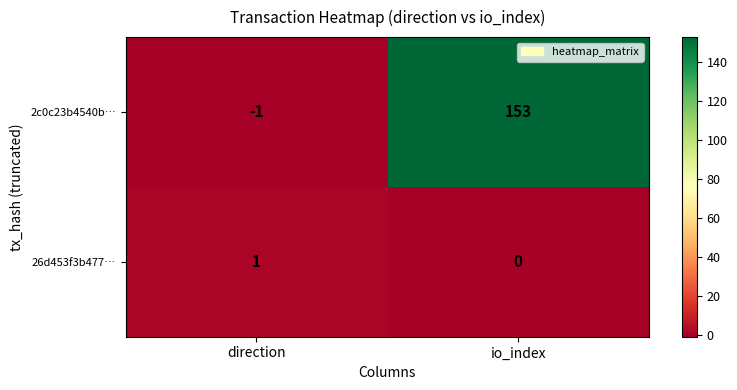

Where is 2c0c23b4540b… nearest to the value 76?

direction